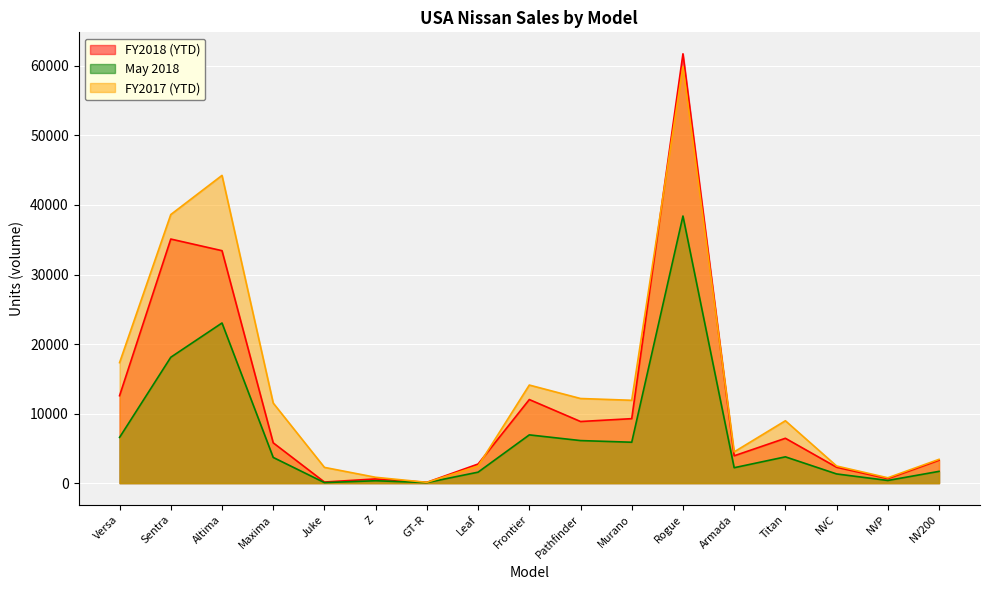

What is the sum of the FY2017 (YTD) values at Sentra and NVC?

41085